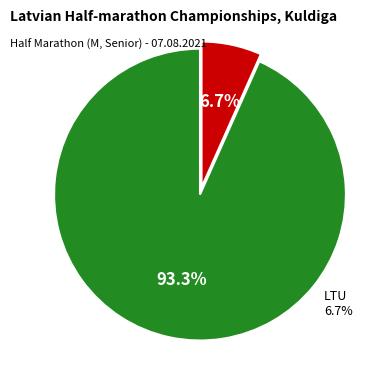

What is the largest slice in the pie chart?

LAT